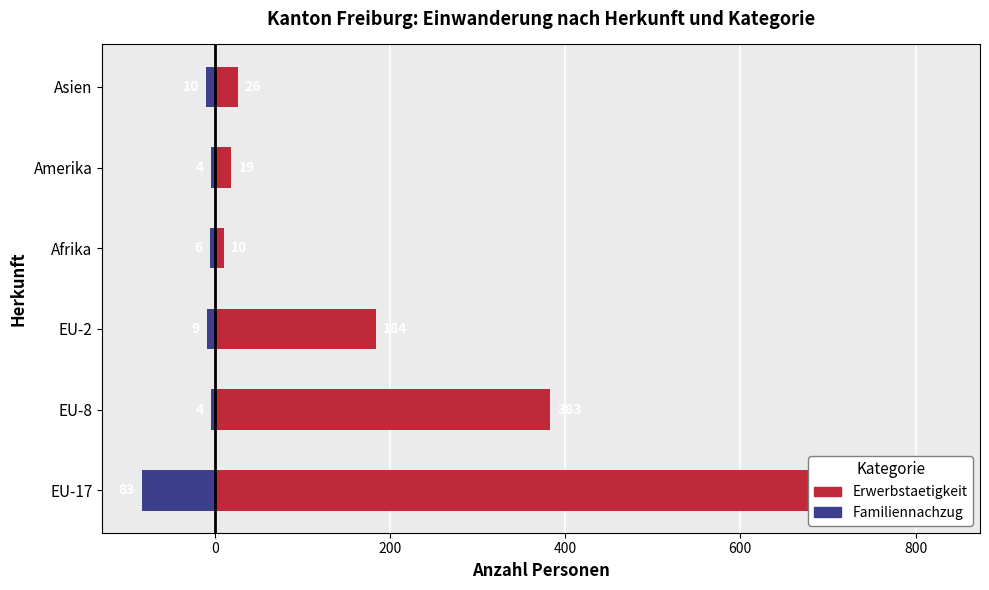

What is the approximate value of Familiennachzug at EU-2, to the nearest 5?

-10